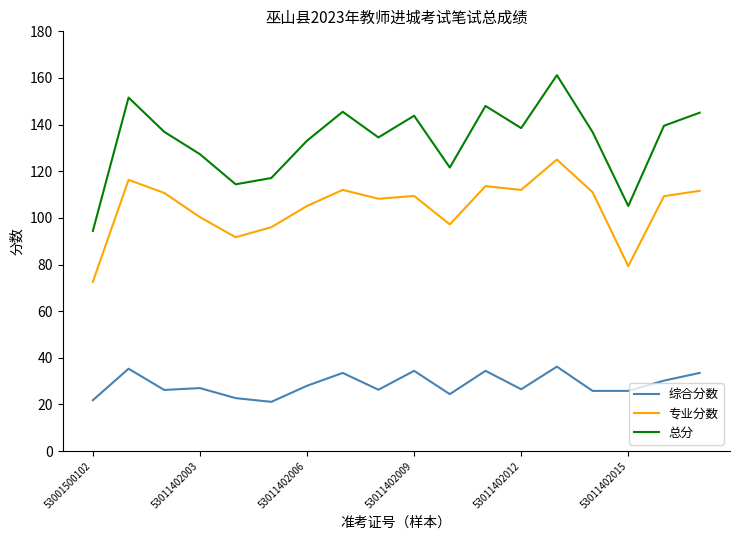

What is the smallest value displayed?

21.1